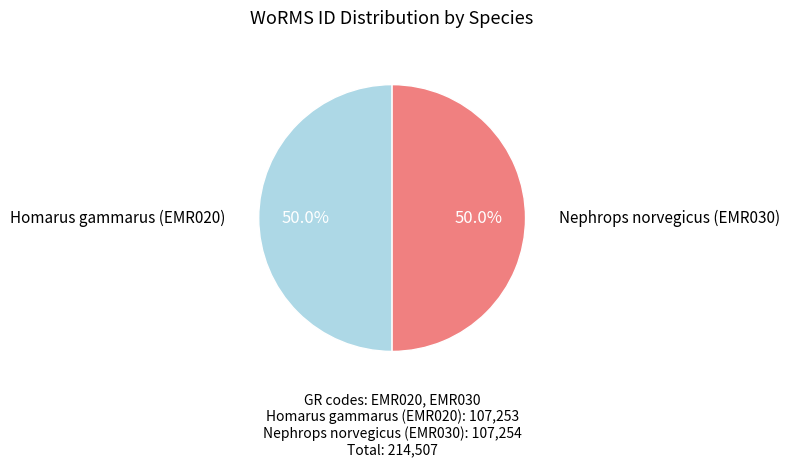

What percentage is the Nephrops norvegicus (EMR030) slice, to the nearest percent?

50%